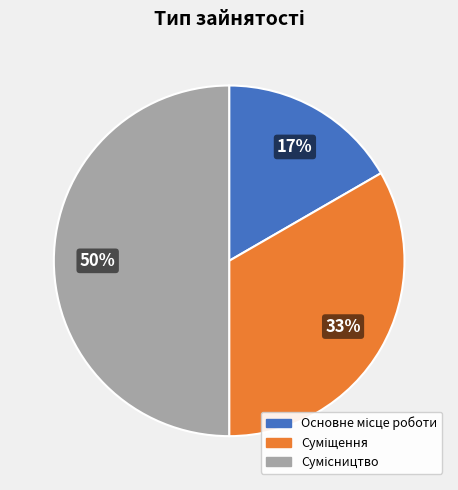

To the nearest percent, what is the average slice percentage?

33%